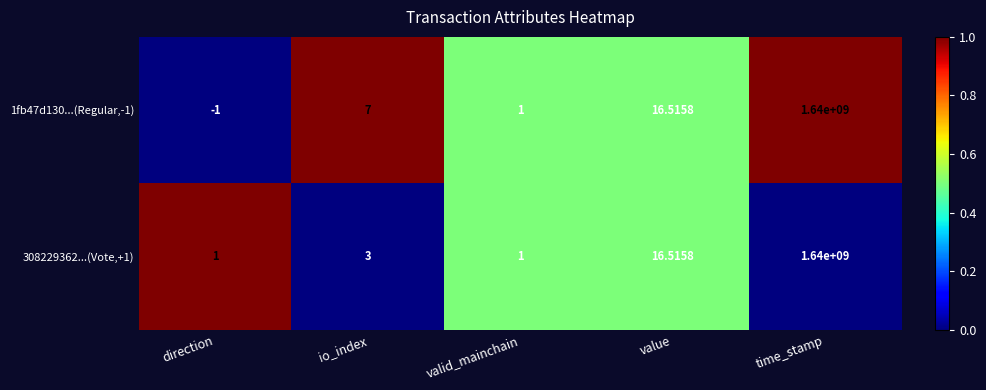

Which category has the highest value in the 1fb47d130...(Regular,-1) series?

time_stamp